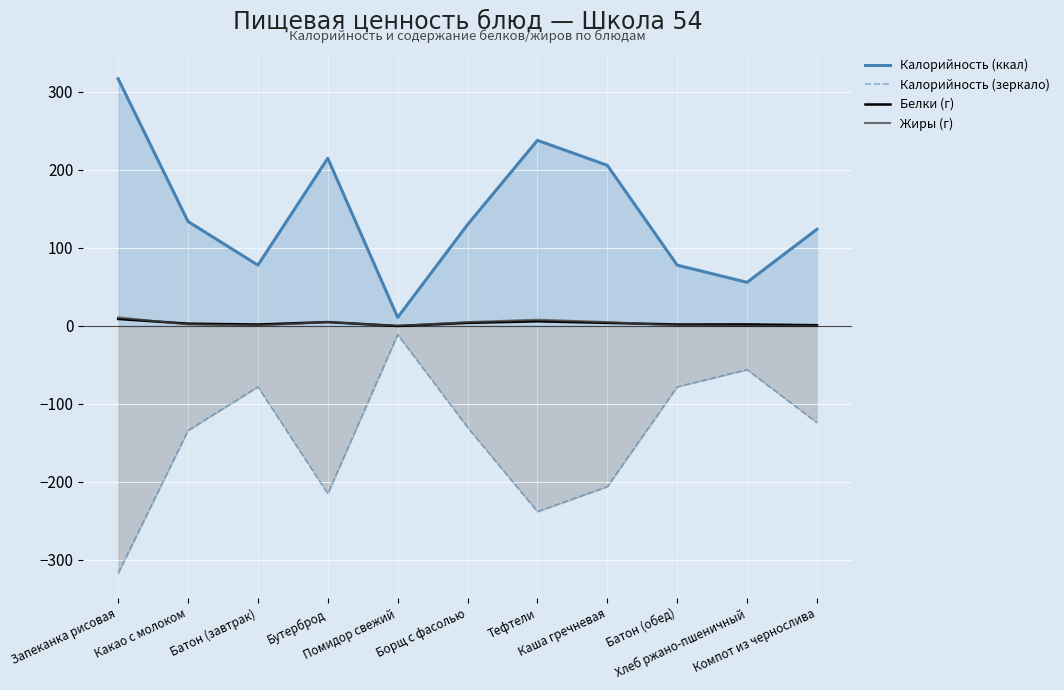

Is the value of Калорийность (зеркало) at Запеканка рисовая greater than the value of Жиры (г) at Борщ с фасолью?

No